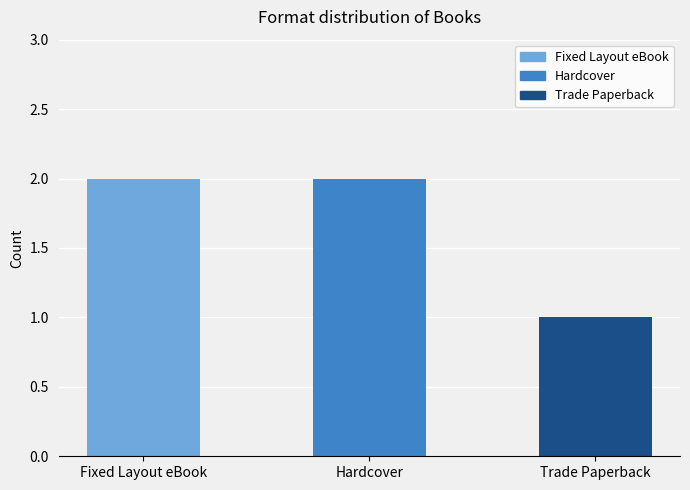

At which category does the chart reach its minimum across all series?

Trade Paperback